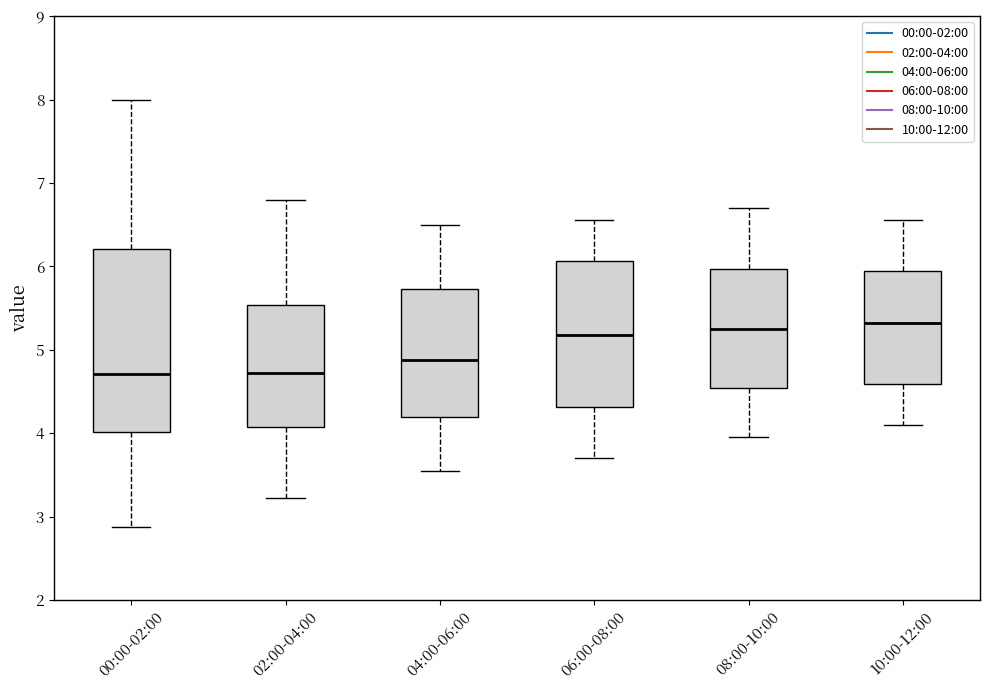

Which box is the tallest, from its lower edge to its upper edge?

00:00-02:00